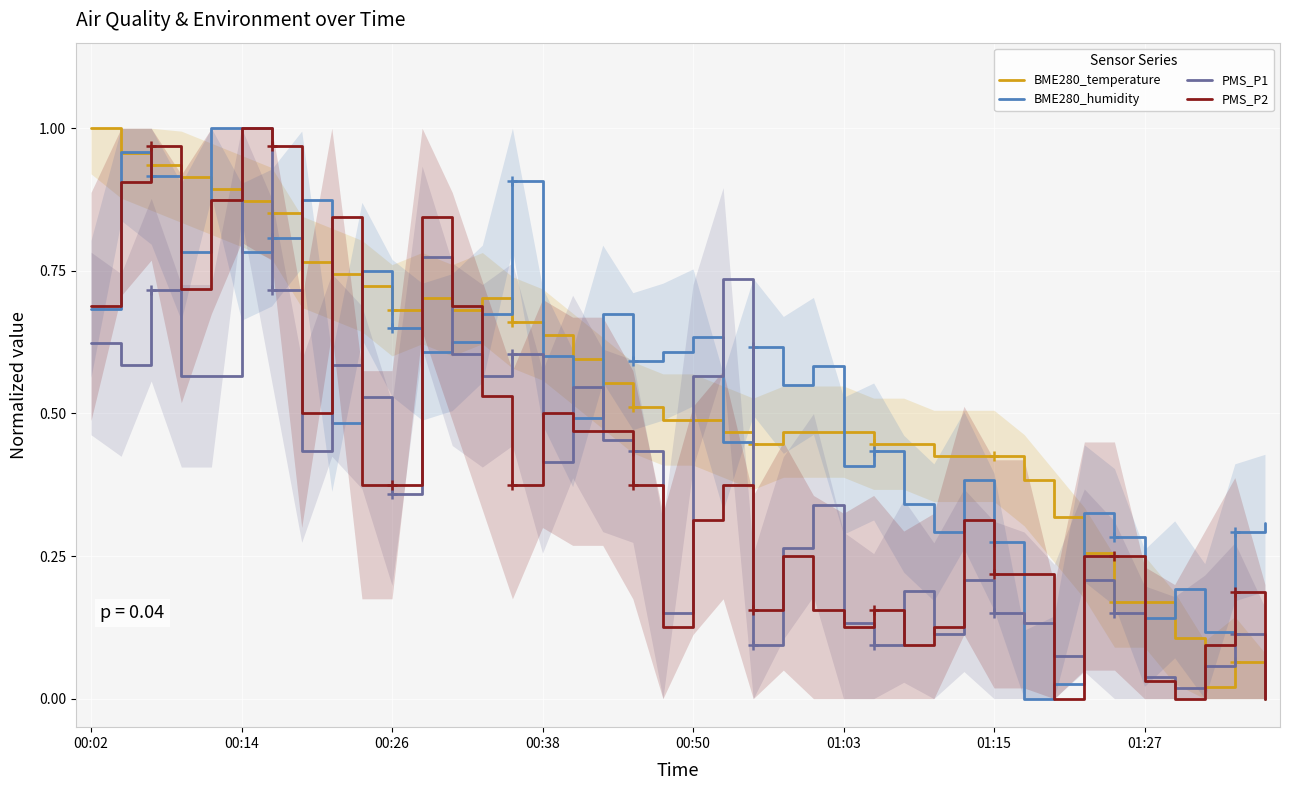

How many lines are shown in the chart?

4